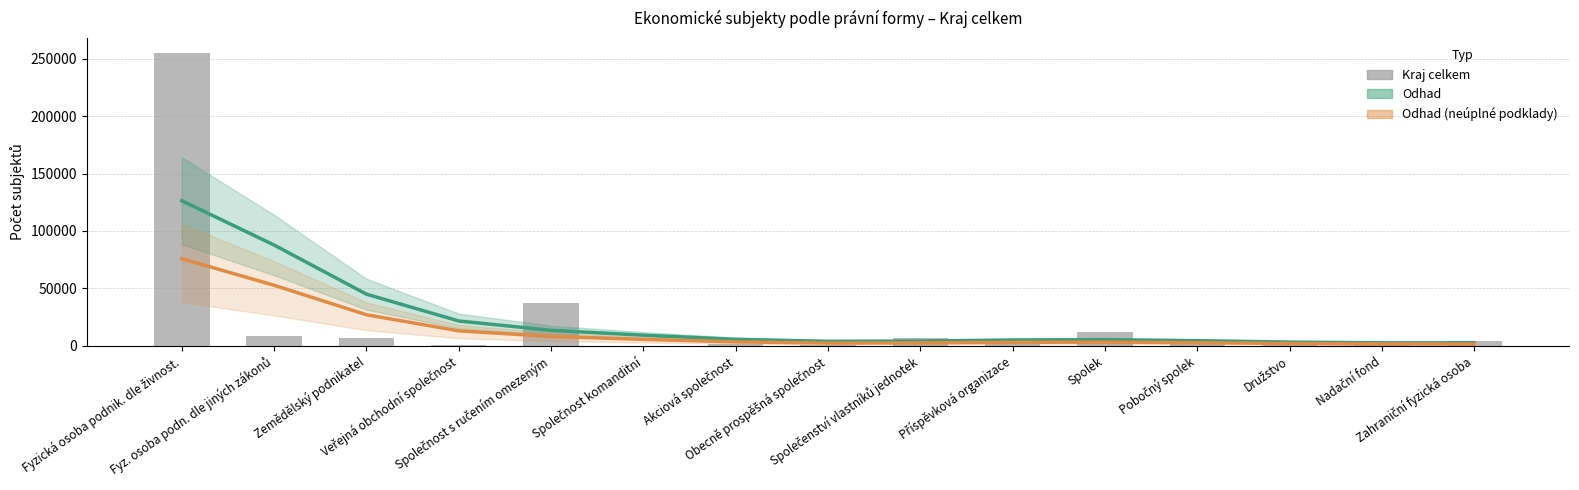

What is the maximum value shown in the chart?

255211.0